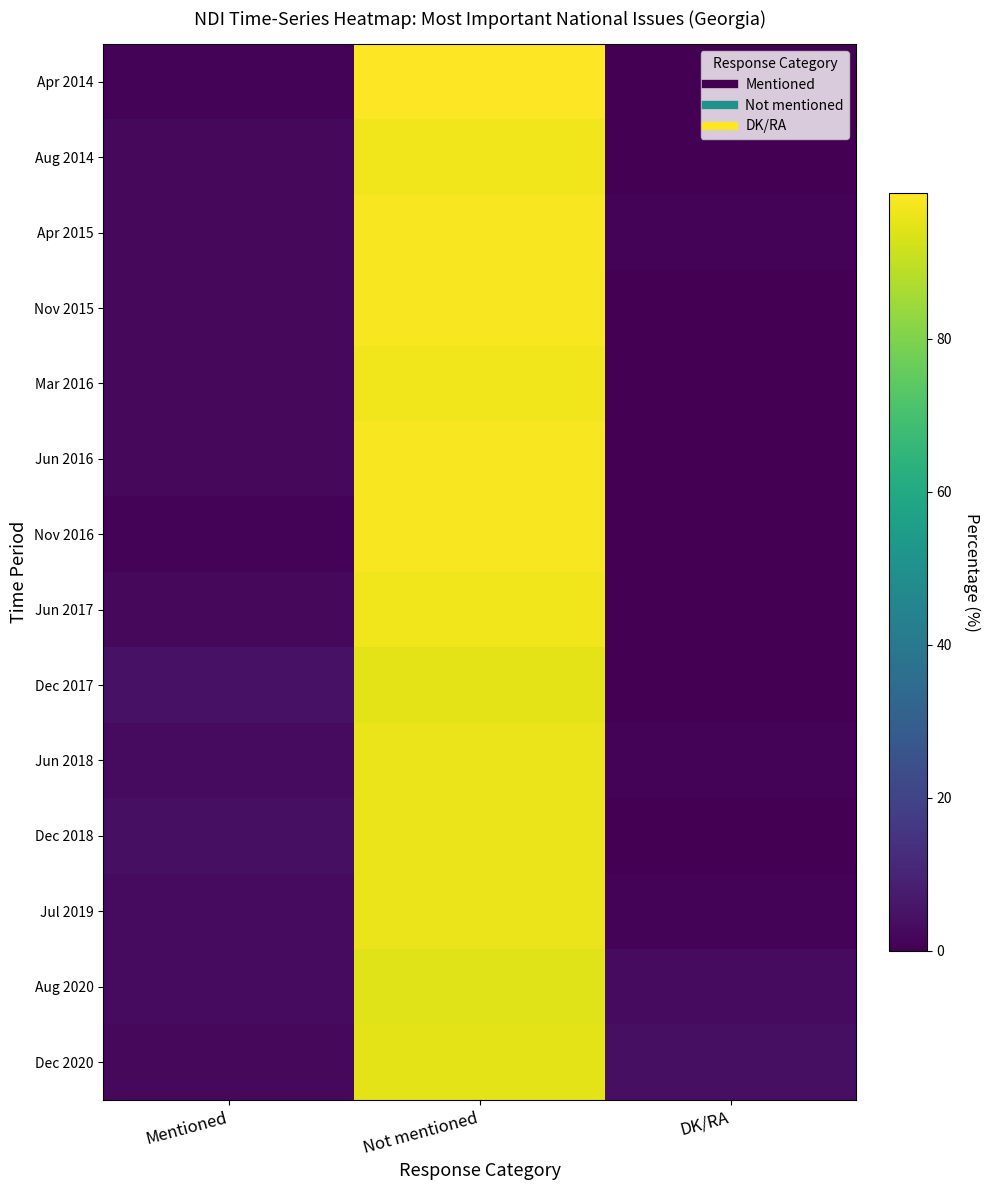

Reading left to right, transcribe all the data shown in this chart.

Apr 2014: Mentioned=1	Not mentioned=99	DK/RA=0
Aug 2014: Mentioned=2	Not mentioned=97	DK/RA=0
Apr 2015: Mentioned=2	Not mentioned=98	DK/RA=1
Nov 2015: Mentioned=2	Not mentioned=98	DK/RA=0
Mar 2016: Mentioned=2	Not mentioned=97	DK/RA=0
Jun 2016: Mentioned=2	Not mentioned=98	DK/RA=0
Nov 2016: Mentioned=1	Not mentioned=98	DK/RA=0
Jun 2017: Mentioned=2	Not mentioned=97	DK/RA=0
Dec 2017: Mentioned=5	Not mentioned=95	DK/RA=0
Jun 2018: Mentioned=3	Not mentioned=96	DK/RA=1
Dec 2018: Mentioned=4	Not mentioned=96	DK/RA=0
Jul 2019: Mentioned=3	Not mentioned=96	DK/RA=1
Aug 2020: Mentioned=3	Not mentioned=94	DK/RA=3
Dec 2020: Mentioned=2	Not mentioned=95	DK/RA=4